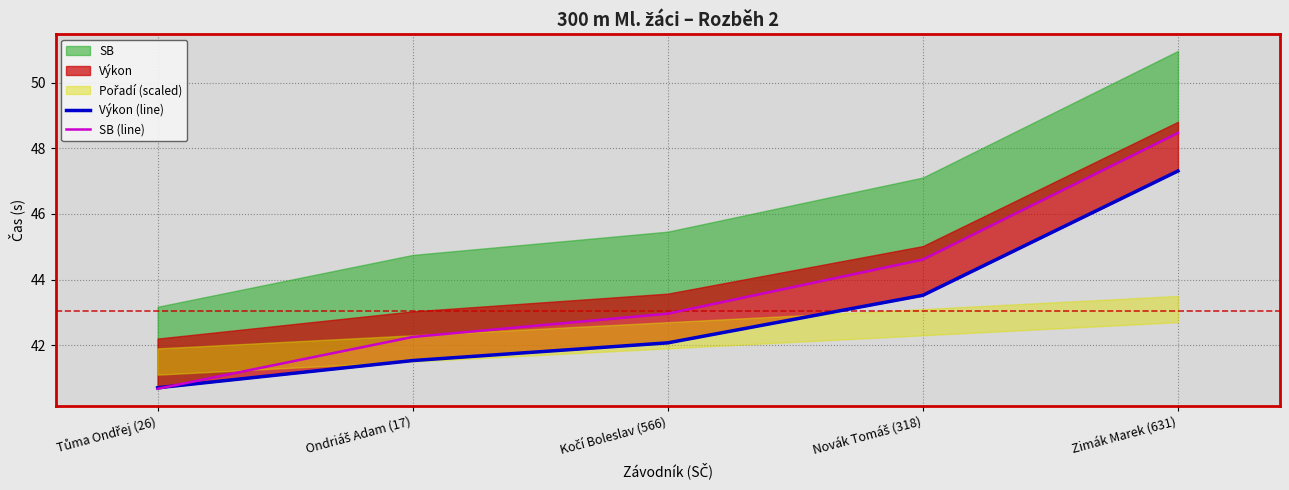

True or false: Výkon (line) and SB (line) cross at least once.

True